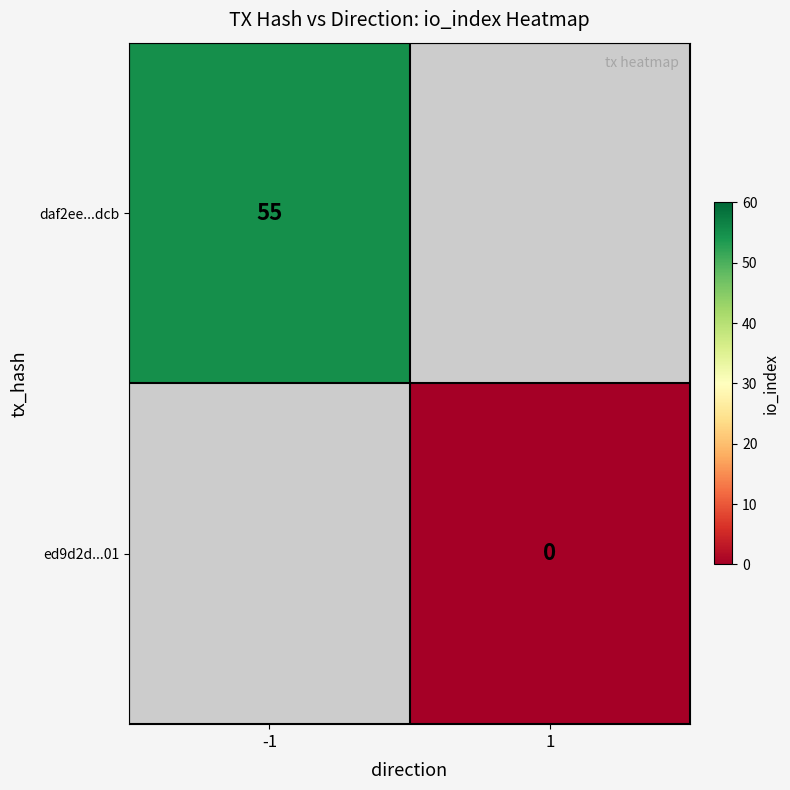

The daf2ee...dcb series shows 55 at -1. True or false?

True